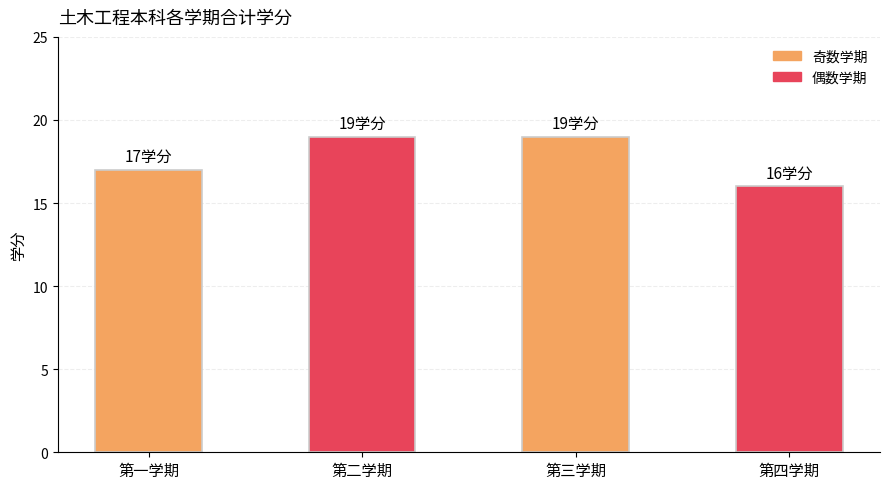

What is the smallest value displayed?

16